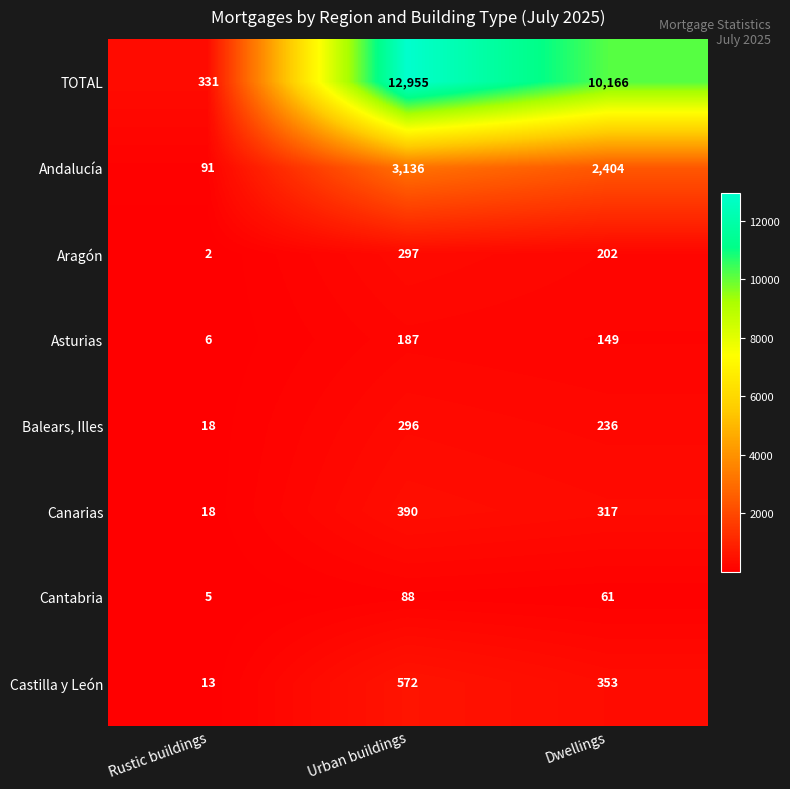

Where is TOTAL nearest to the value 6643?

Dwellings